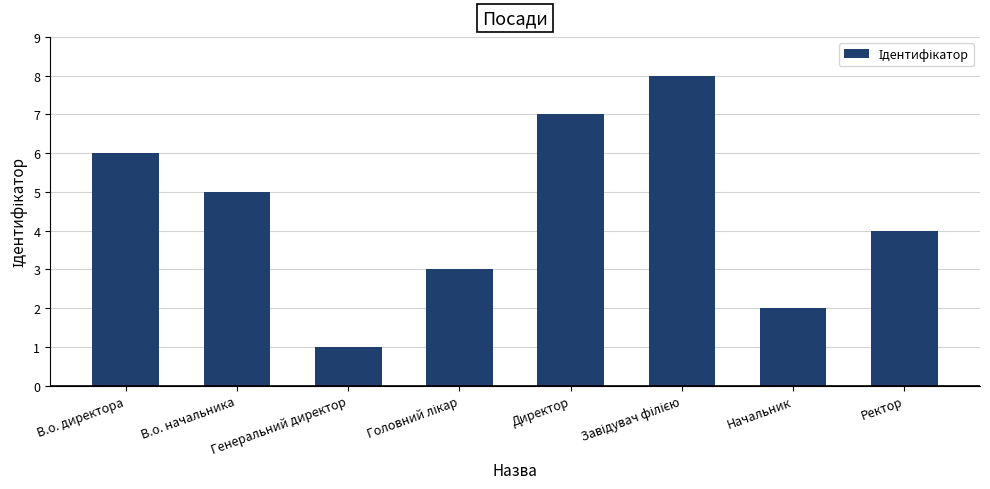

Where does the data first go above 5?

В.о. директора